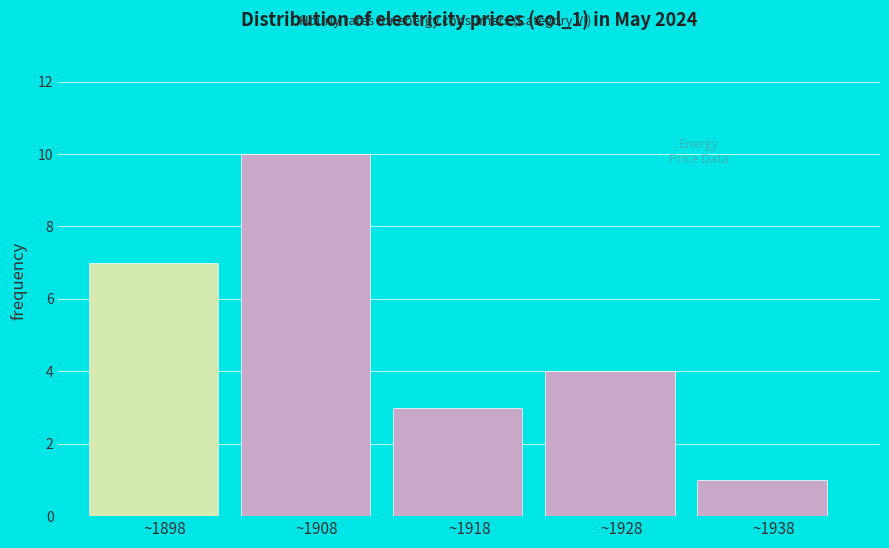

Reading left to right, list every bar in this chart as the range it spans on the x-axis followed by its height. The values are not printed on the chart, so give them approximately, as read against the axis.

1893 to 1903: 7
1903 to 1913: 10
1913 to 1923: 3
1923 to 1933: 4
1933 to 1943: 1